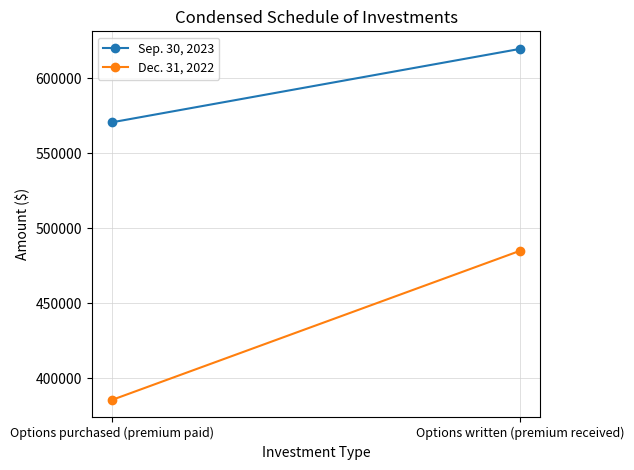

Reading left to right, list all the values displayed in this chart.

Sep. 30, 2023: Options purchased (premium paid)=570496	Options written (premium received)=619432
Dec. 31, 2022: Options purchased (premium paid)=385463	Options written (premium received)=484852